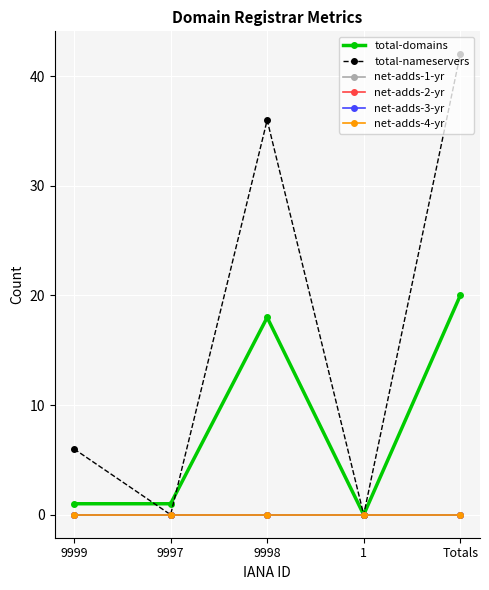

True or false: total-nameservers has a value of 3 at 9999.

False